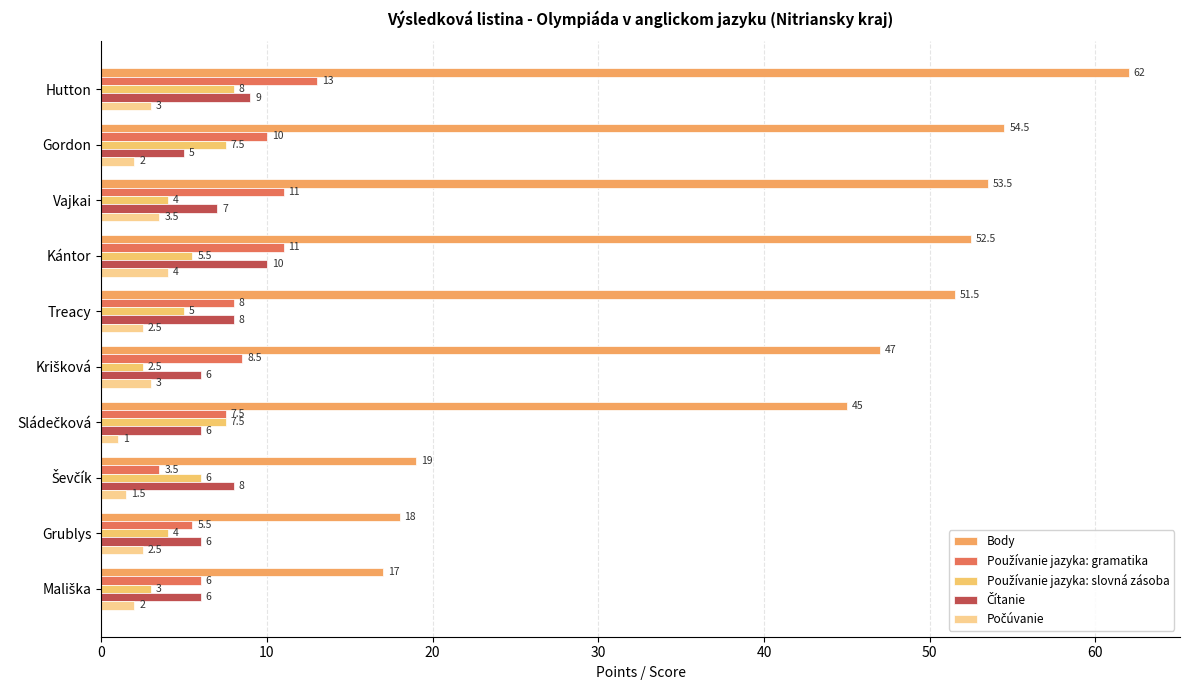

What is the maximum value for Čítanie?

10.0